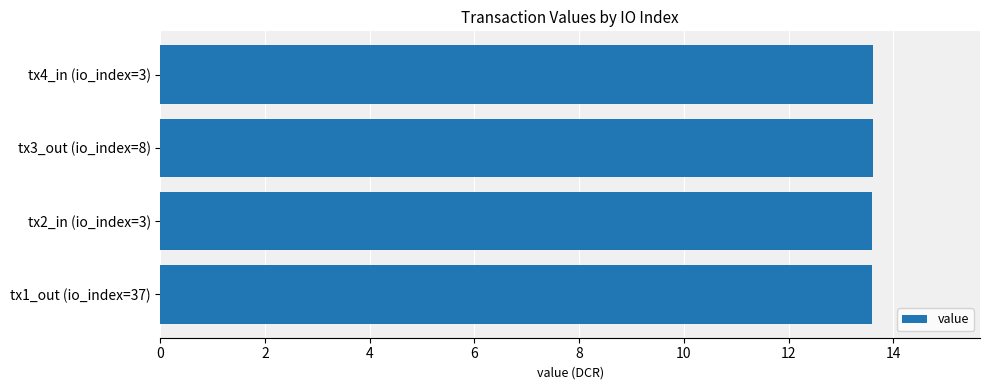

True or false: the data shows 5.5 at tx1_out (io_index=37).

False